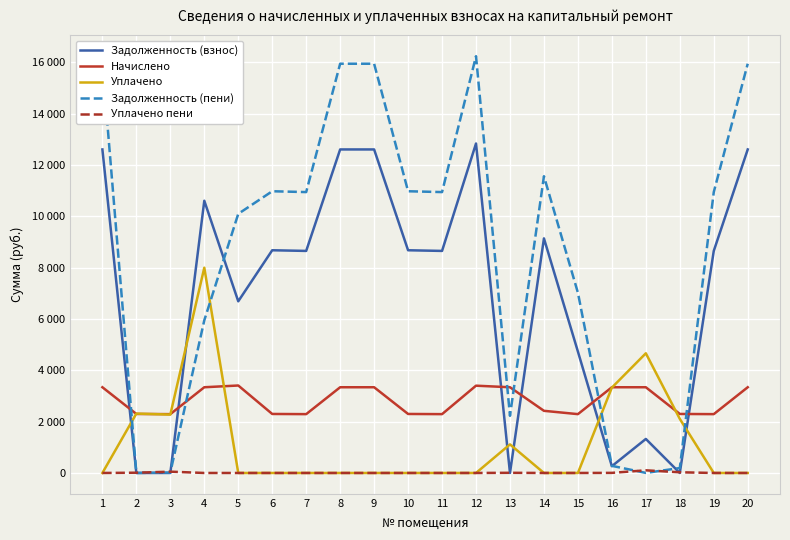

What are all the series names shown in the legend?

Задолженность (взнос), Начислено, Уплачено, Задолженность (пени), Уплачено пени